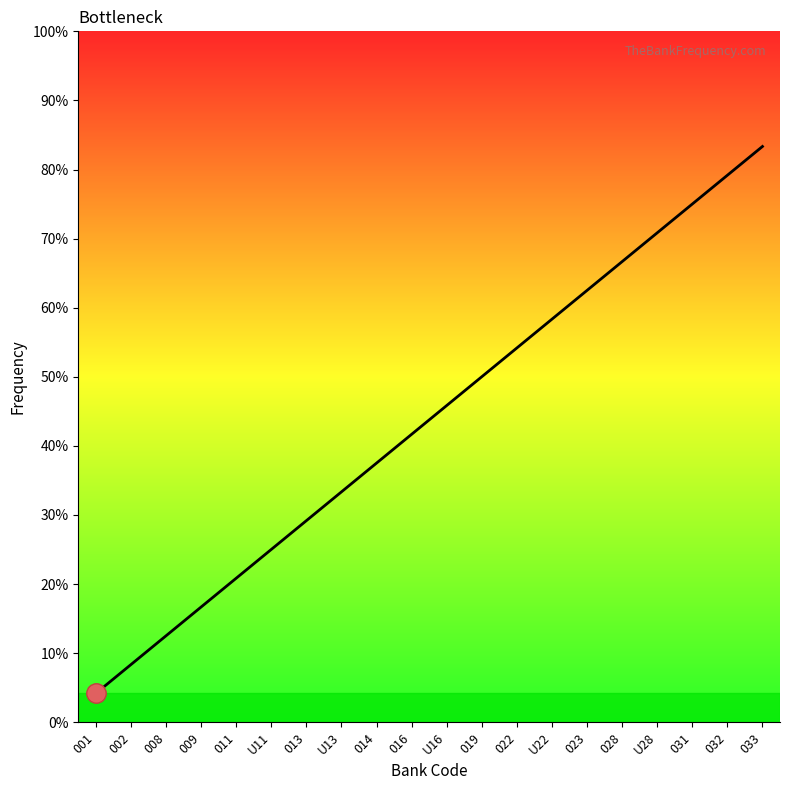

Does the chart display data point markers on the line(s)?

No